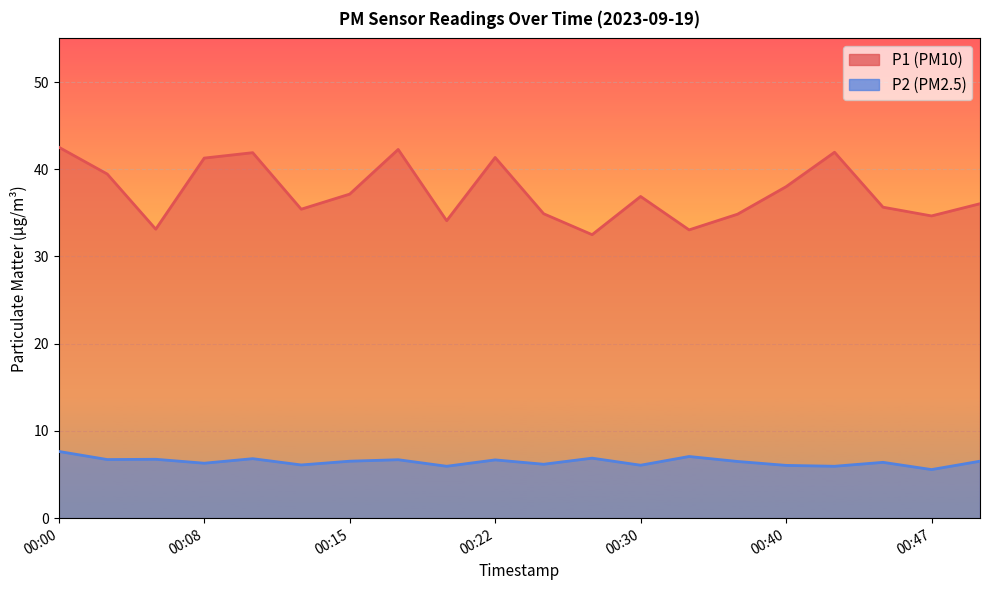

What is the value of the P2 point at the 14th from the left?

7.1